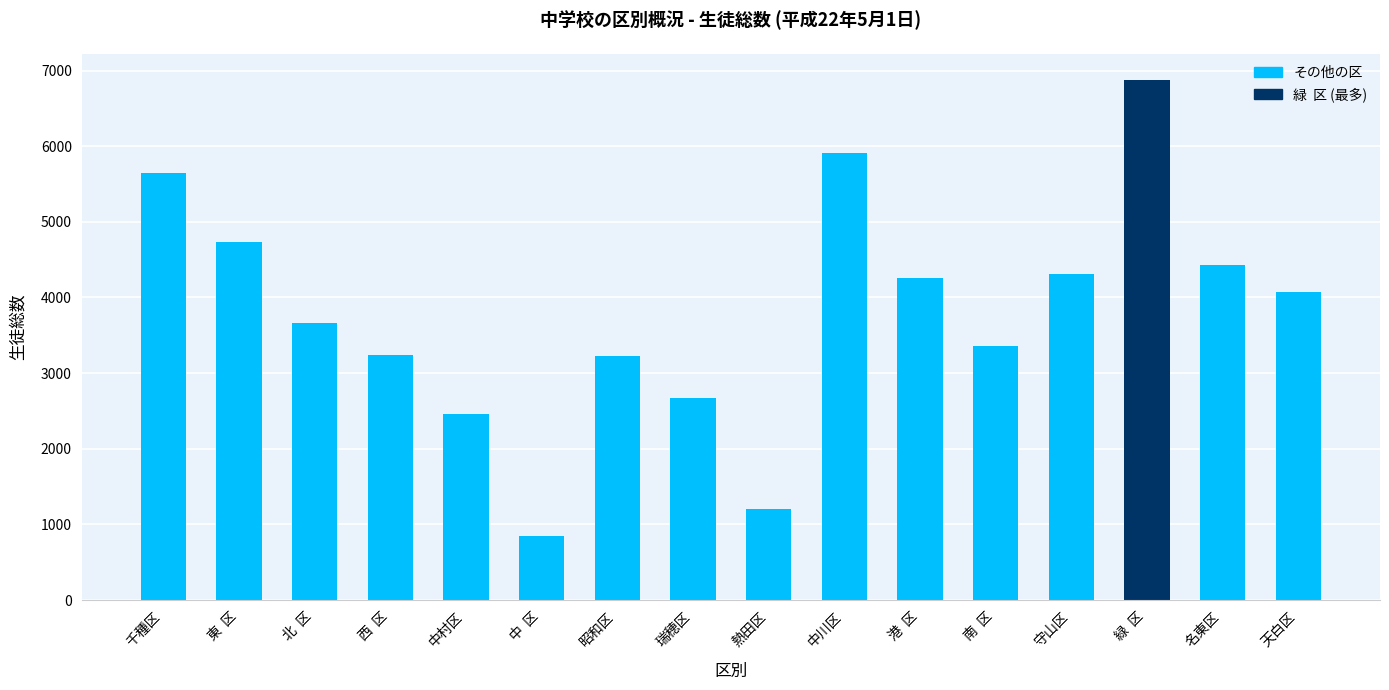

Which category has the lowest value across all series?

中  区